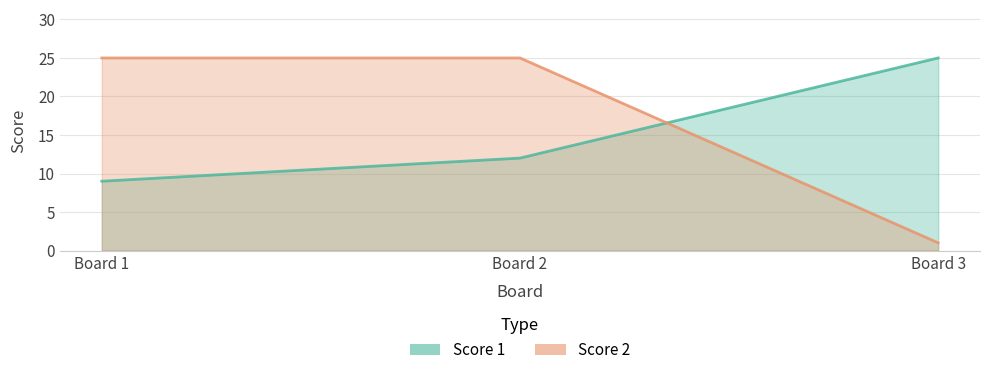

Rank the series at Board 1 from lowest to highest value.

Score 1, Score 2